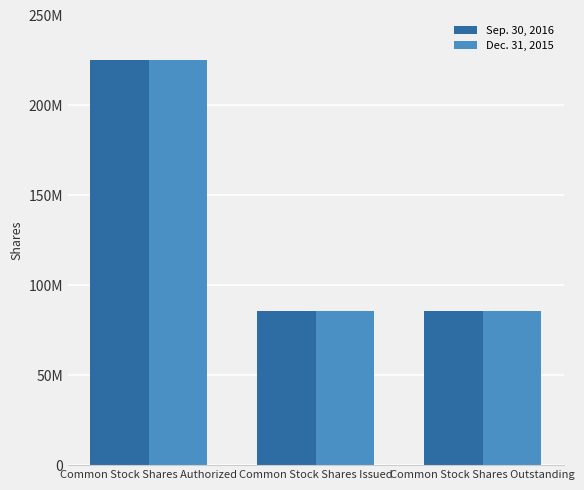

The value of Dec. 31, 2015 at Common Stock Shares Issued is 124435756. True or false?

False